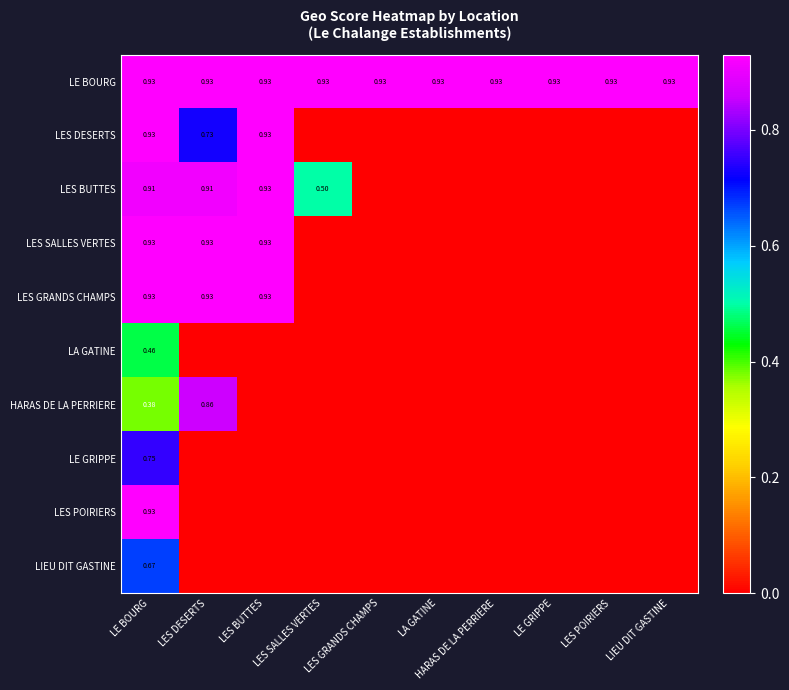

What is the greatest value displayed?

0.9